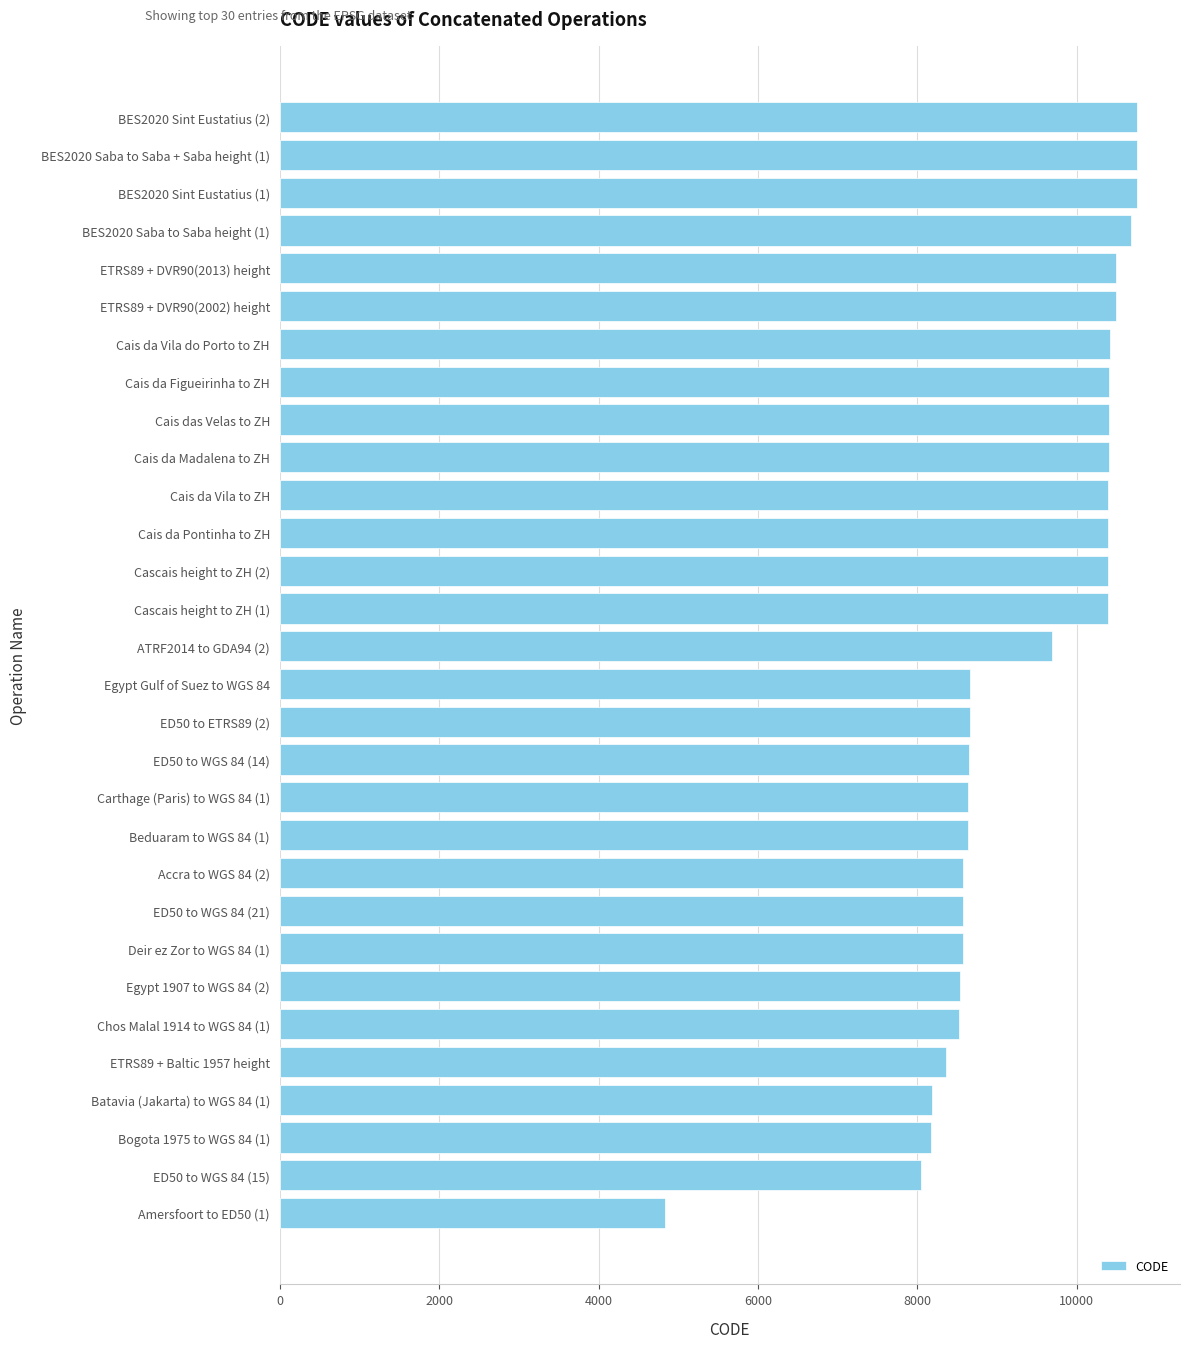

How many bars are there in total?

30